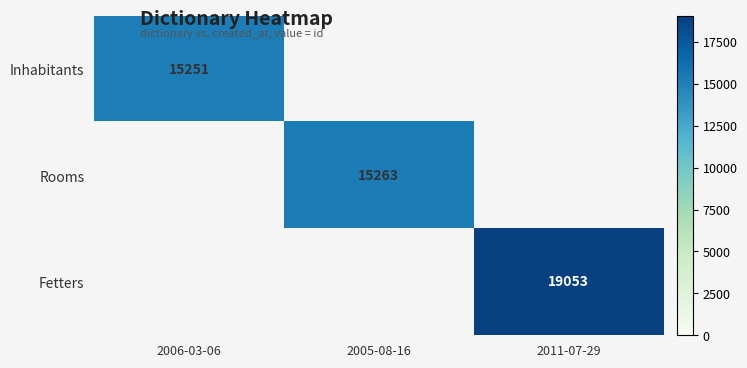

True or false: Rooms has a value of 7802 at 2005-08-16.

False